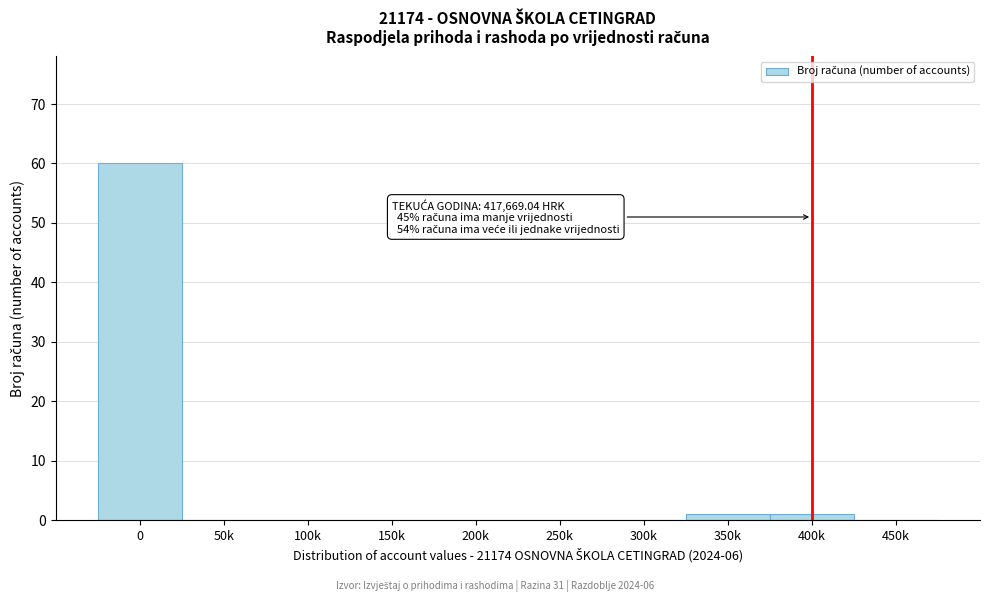

Reading left to right, extract all data points from this chart.

0=60	50k=0	100k=0	150k=0	200k=0	250k=0	300k=0	350k=1	400k=1	450k=0